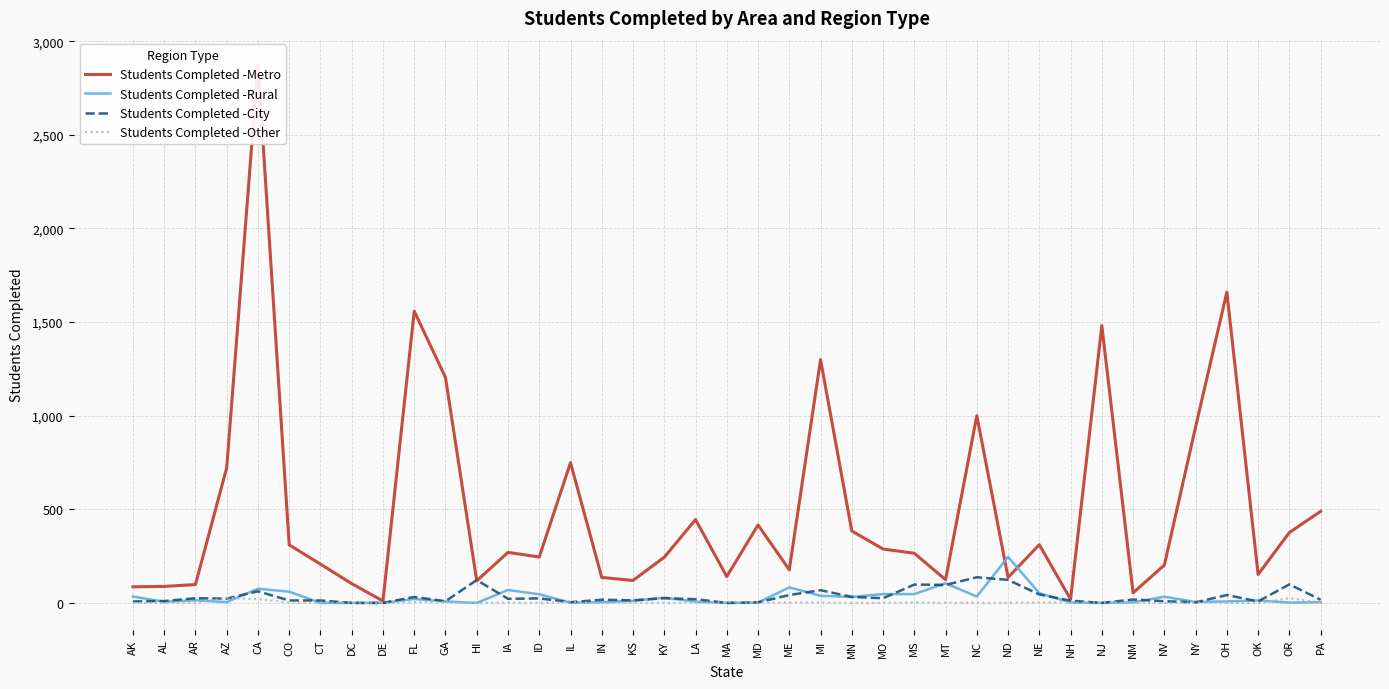

At which category is the sum across all series the highest?

CA